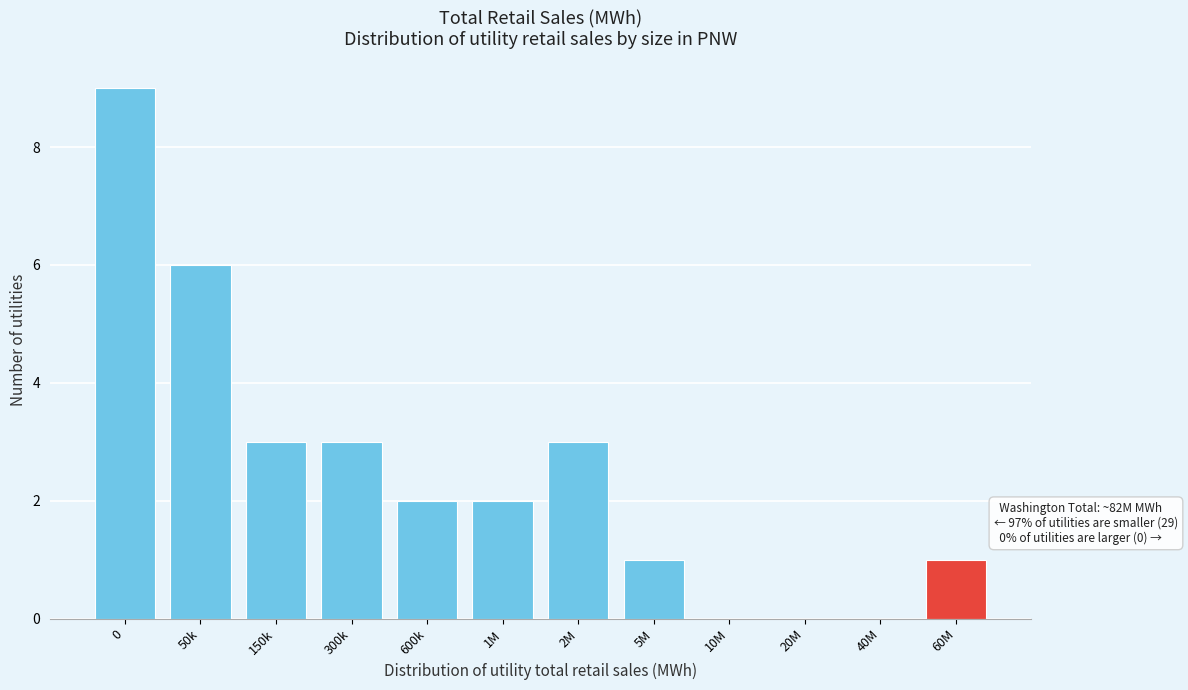

Reading left to right, transcribe all the data shown in this chart.

0=9	50k=6	150k=3	300k=3	600k=2	1M=2	2M=3	5M=1	10M=0	20M=0	40M=0	60M=1